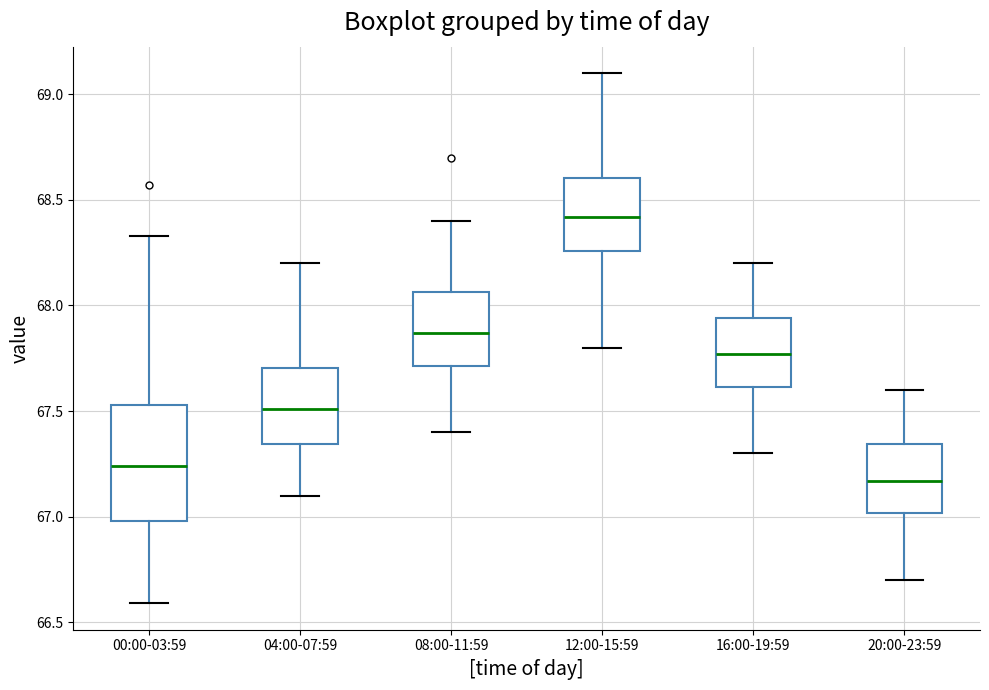

Where is the lower edge of the box for 04:00-07:59 on the y-axis? The values are not printed on the chart, so give them approximately, as read against the axis.

67.35